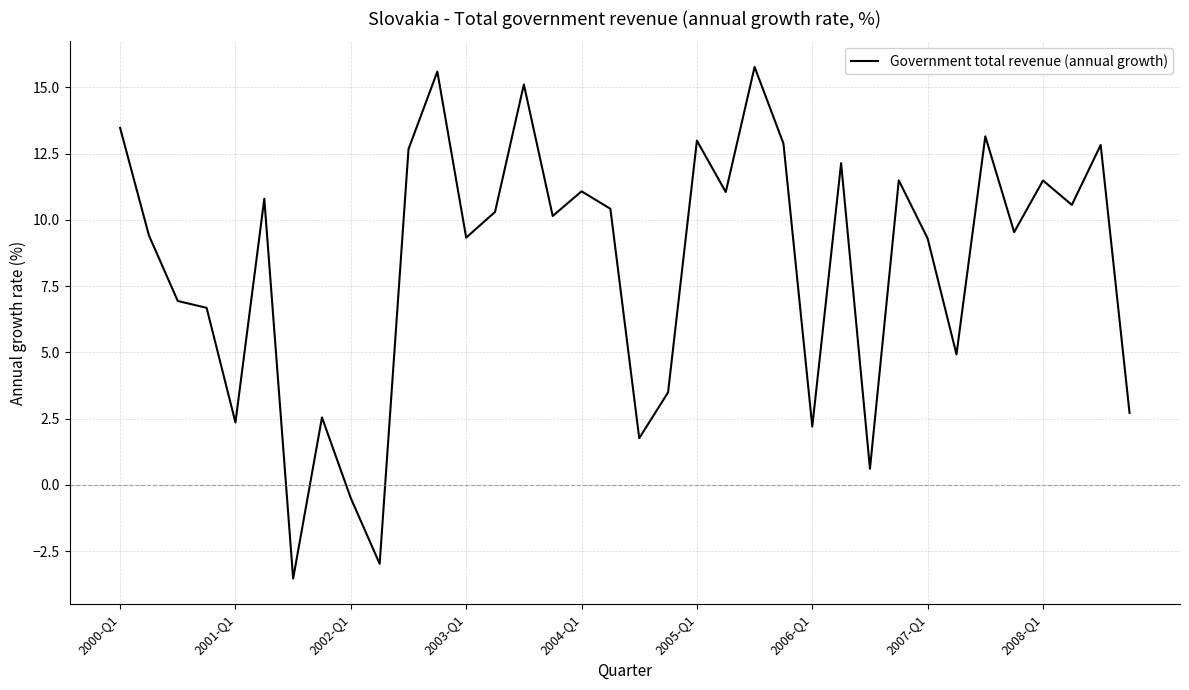

What is the minimum value shown in the chart?

-3.5